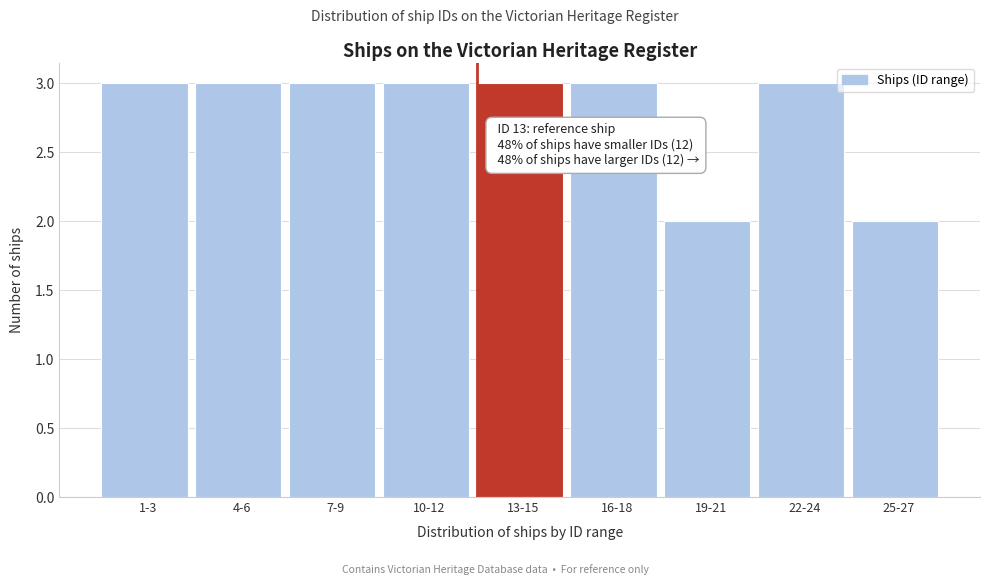

Reading left to right, extract all data points from this chart.

3	3	3	3	3	3	2	3	2